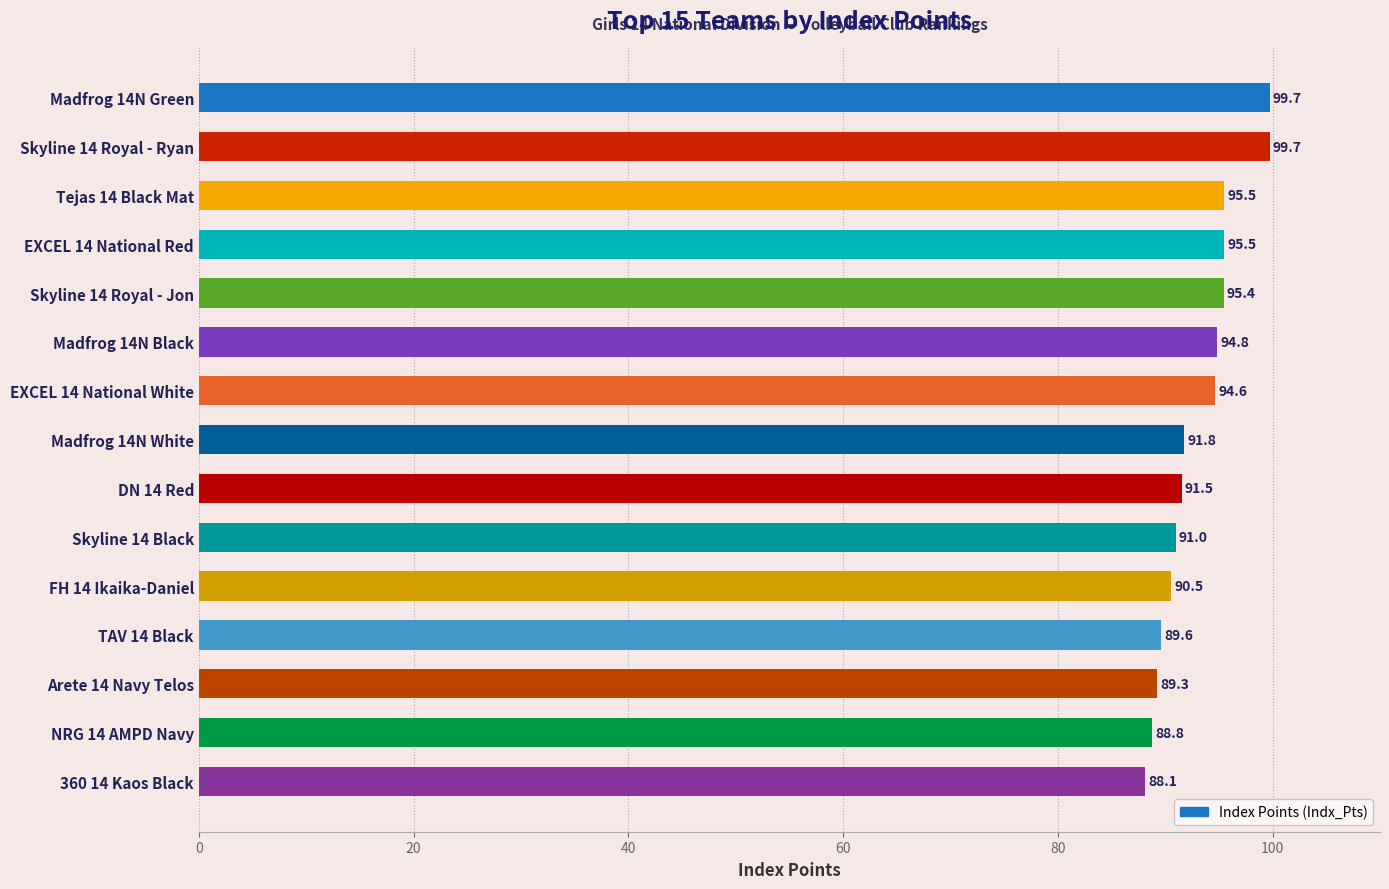

What position from the top is 360 14 Kaos Black?

15